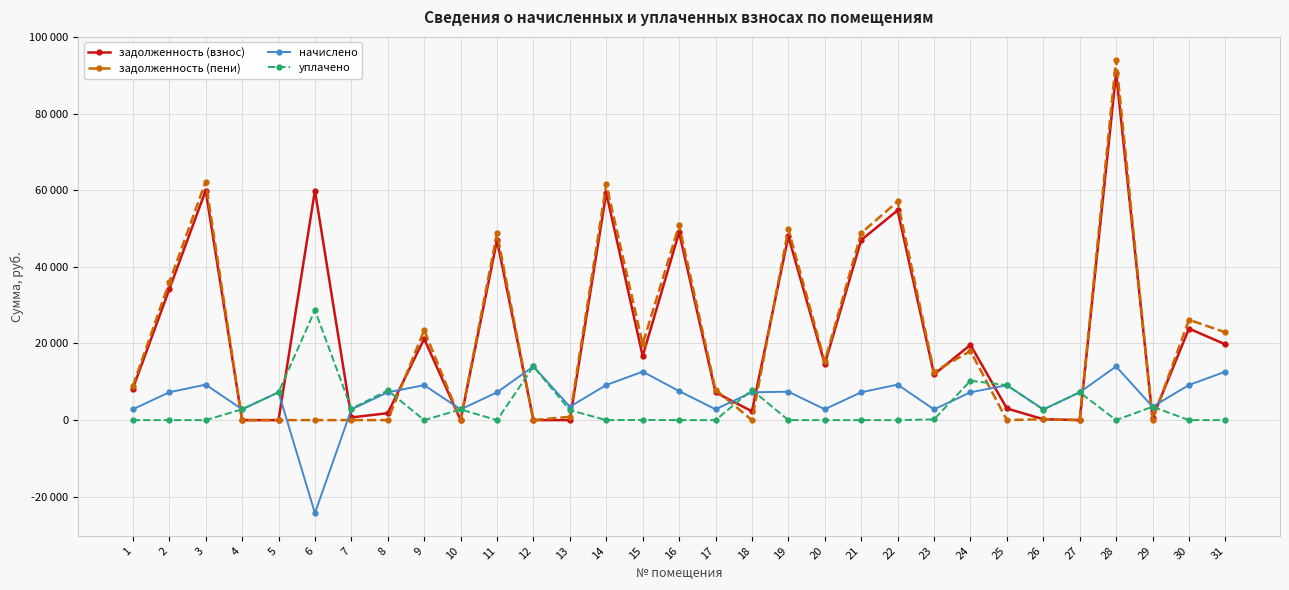

Reading right to left, transcribe all the data shown in this chart.

задолженность (взнос): 31=19755.0	30=23890.5	29=581.0	28=90586.3	27=0.6	26=232.8	25=3040.0	24=19637.4	23=11925.3	22=54735.2	21=47000.6	20=14620.0	19=47931.8	18=2299.8	17=7227.8	16=48987.4	15=16718.4	14=59294.2	13=0.0	12=0.0	11=46938.5	10=0.4	9=21226.1	8=1814.5	7=698.4	6=59915.0	5=0.0	4=0.0	3=59915.0	2=34119.6	1=8231.4
задолженность (пени): 31=22915.8	30=26182.5	29=0.0	28=94087.9	27=0.0	26=232.8	25=0.7	24=18024.8	23=12623.7	22=57051.2	21=48817.4	20=15328.0	19=49784.6	18=0.0	17=7935.8	16=50881.0	15=19879.2	14=61586.2	13=871.2	12=0.0	11=48752.9	10=0.6	9=23506.1	8=0.0	7=0.0	6=0.0	5=0.0	4=0.0	3=62231.0	2=35936.4	1=8939.4
начислено: 31=12643.2	30=9168.0	29=3484.8	28=14006.4	27=7257.6	26=2793.6	25=9120.0	24=7257.6	23=2793.6	22=9264.0	21=7267.2	20=2832.0	19=7411.2	18=7267.2	17=2832.0	16=7574.4	15=12643.2	14=9168.0	13=3484.8	12=14006.4	11=7257.6	10=2793.6	9=9120.0	8=7257.6	7=2793.6	6=-24271.8	5=7257.6	4=2832.0	3=9264.0	2=7267.2	1=2832.0
уплачено: 31=0.0	30=0.0	29=3497.2	28=0.0	27=7259.8	26=2749.9	25=9119.3	24=10281.0	23=190.0	22=0.0	21=0.0	20=0.0	19=0.0	18=7876.8	17=0.0	16=0.0	15=44.3	14=0.0	13=2613.4	12=13997.8	11=0.0	10=2793.2	9=0.0	8=7749.0	7=2982.8	6=28695.3	5=7258.2	4=2832.0	3=0.0	2=0.0	1=0.0